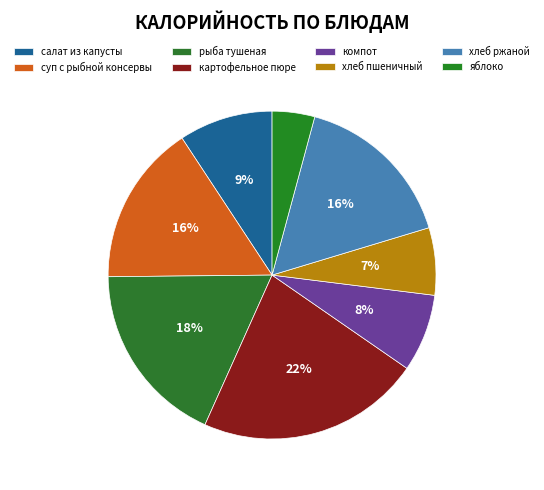

To the nearest percent, what is the difference between the хлеб пшеничный and яблоко slice percentages?

2%